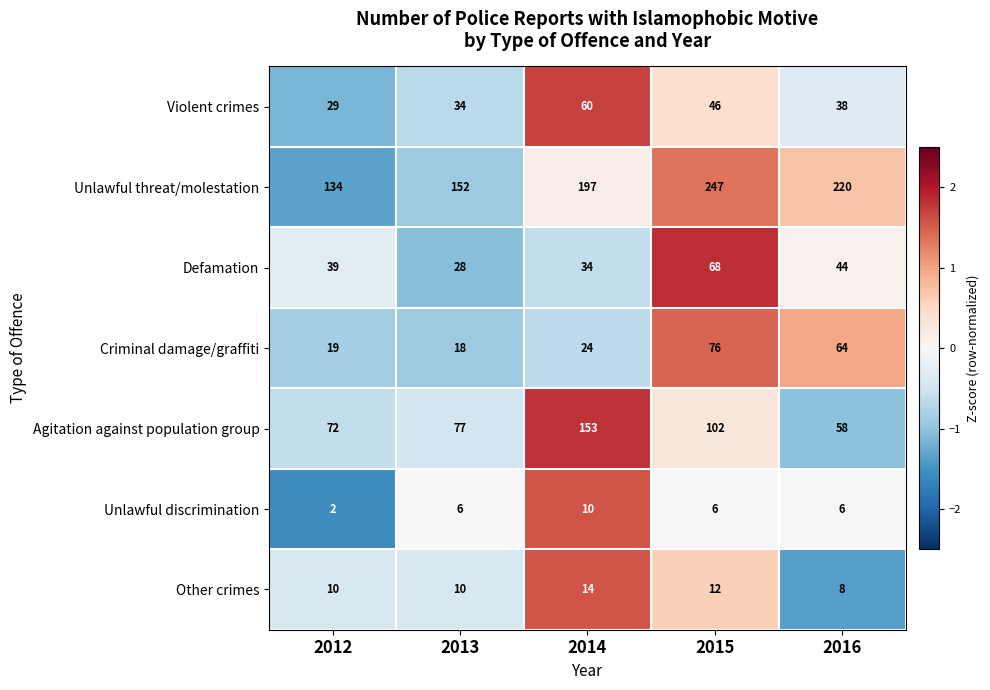

Where is Violent crimes nearest to the value 44?

2015